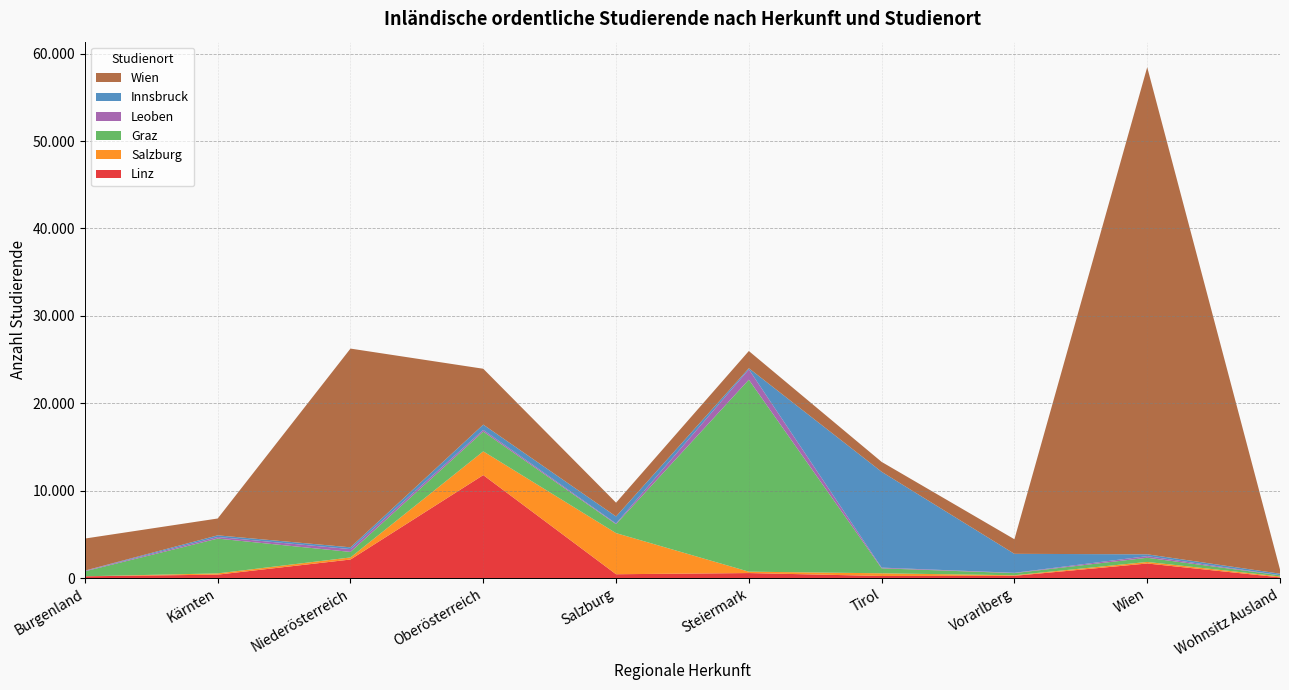

Reading left to right, transcribe all the data shown in this chart.

Linz: 195	389	2118	11778	435	570	236	253	1663	78
Salzburg: 4	143	238	2717	4704	159	306	66	180	101
Graz: 569	3982	632	2261	1024	21963	570	244	478	134
Leoben: 63	181	323	190	78	1184	81	36	185	18
Innsbruck: 19	190	203	607	805	131	10966	2170	209	167
Wien: 3668	1927	22740	6394	1576	1969	1129	1669	55734	480